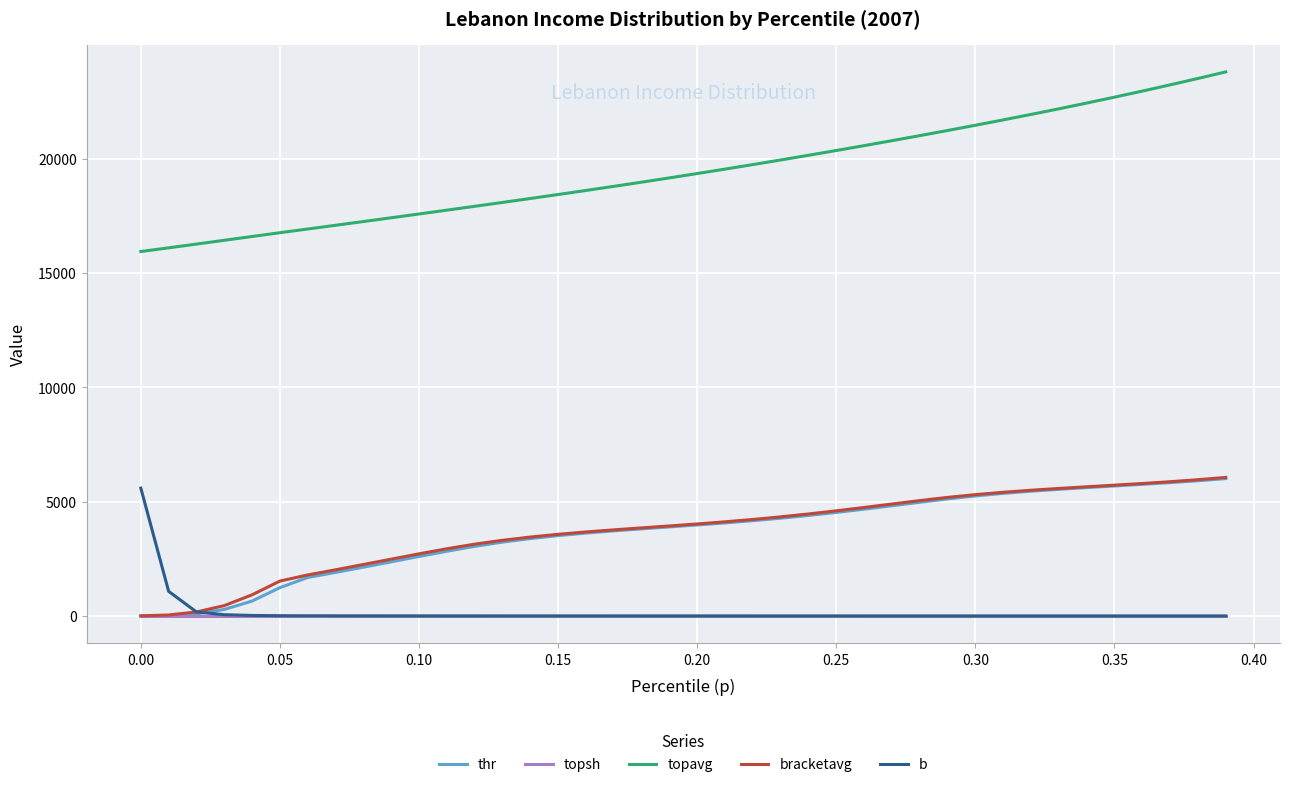

Which series has the largest total across all categories?

topavg